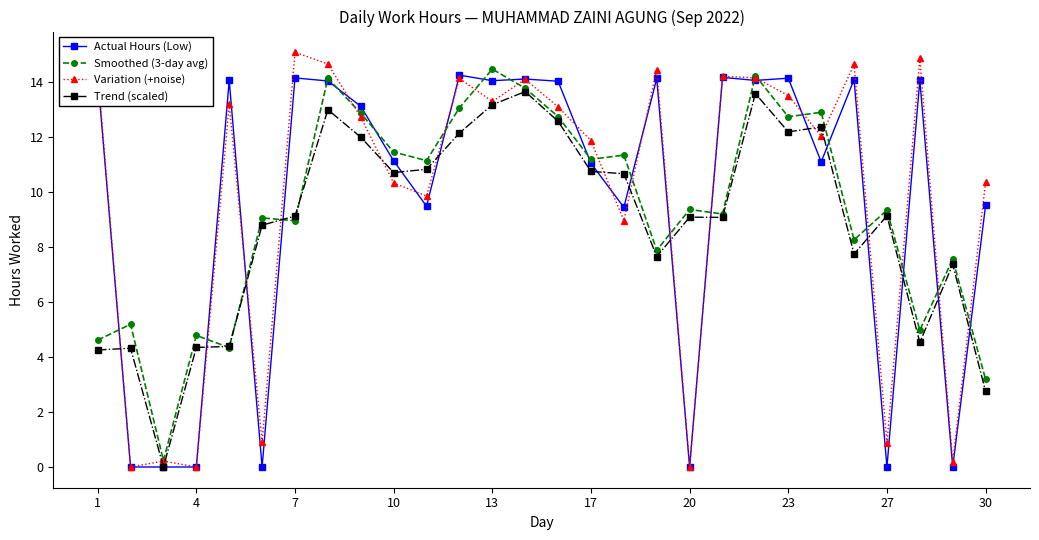

What is the value of the Variation (+noise) point at the 9th from the left?

12.7